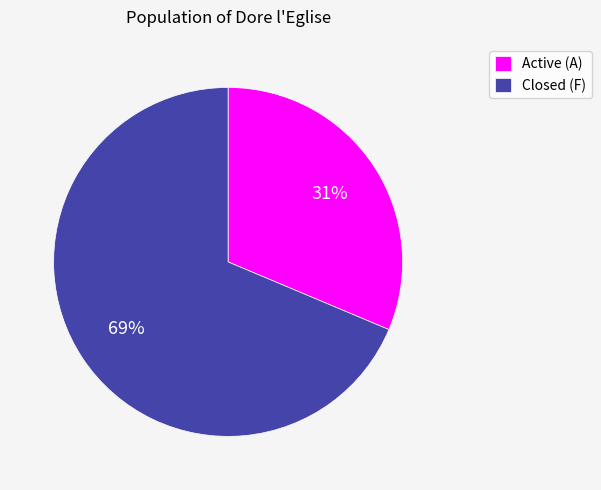

Combined, do Active (A) and Closed (F) account for over 50%?

Yes